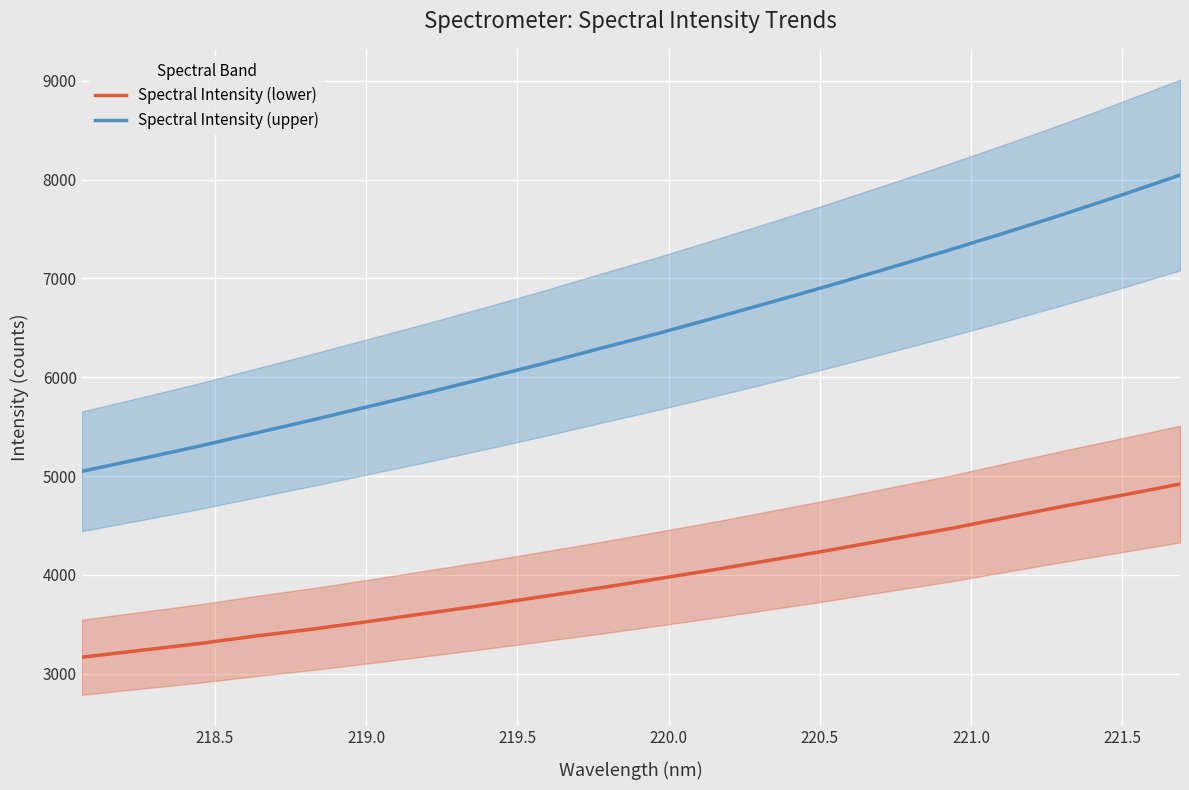

What is the difference between the second highest and minimum values in the Spectral Intensity (lower) series?

1640.3